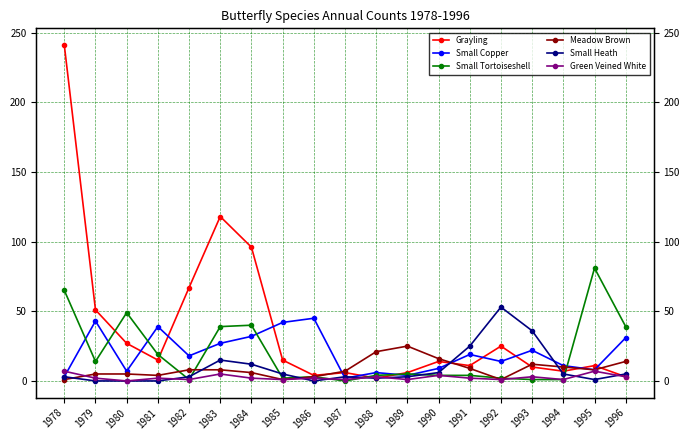

Between 1984 and 1985, which series saw the biggest shift?

Grayling